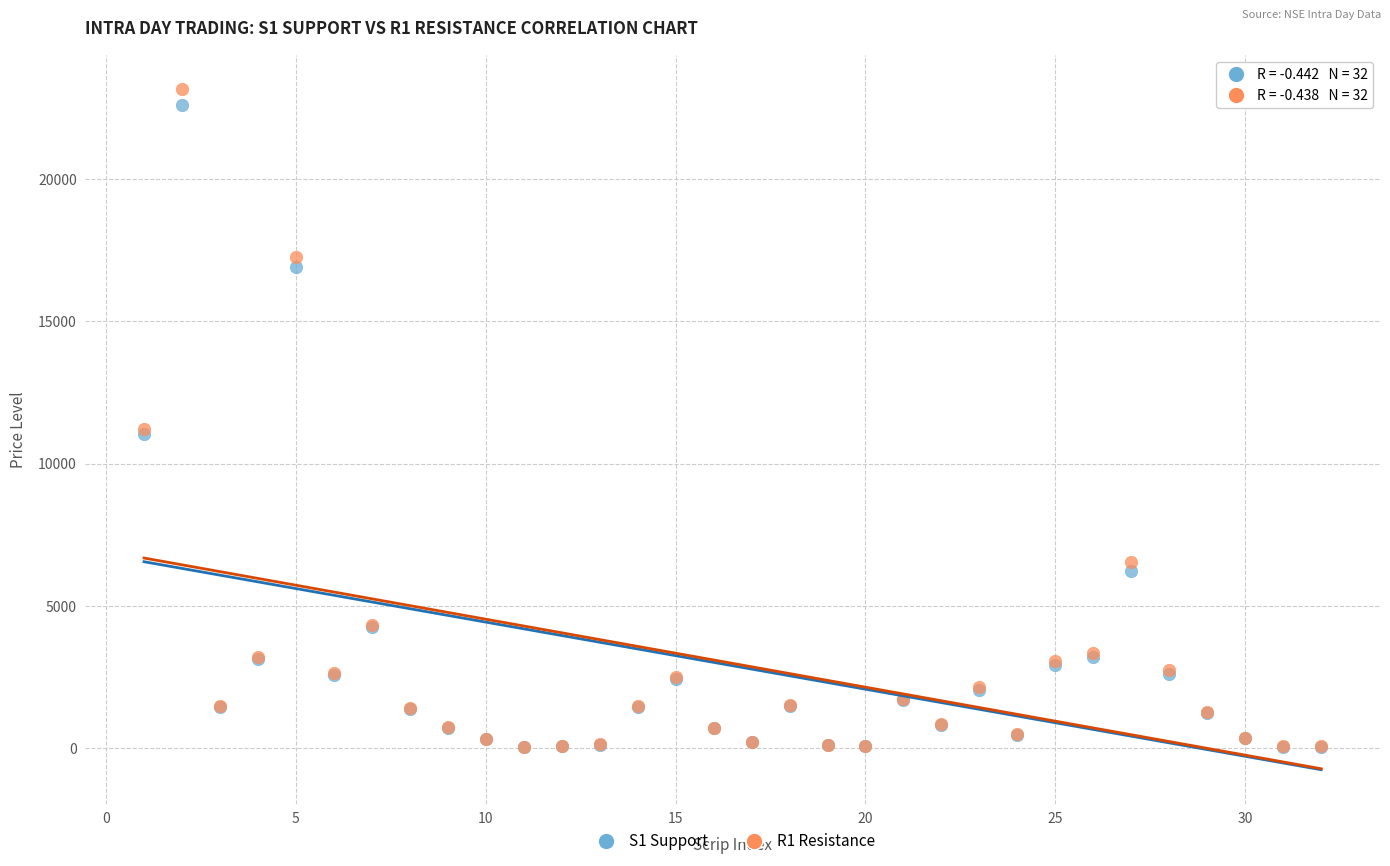

What are all the series names shown in the legend?

S1 Support, R1 Resistance